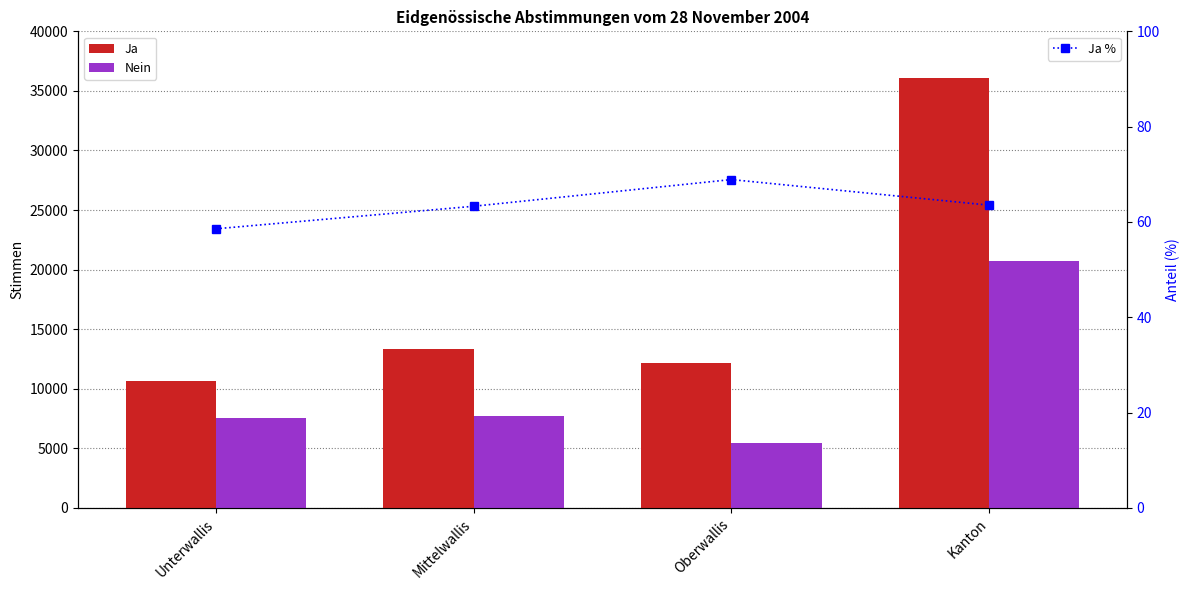

Reading left to right, what are all the values shown in this chart?

Ja: 10621.0	13331.0	12152.0	36104.0
Nein: 7514.0	7729.0	5486.0	20729.0
Ja %: 58.6	63.3	68.9	63.5